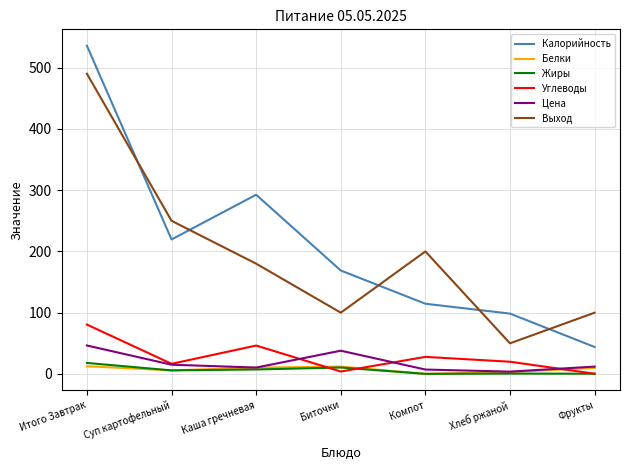

True or false: Углеводы and Выход cross at least once.

False